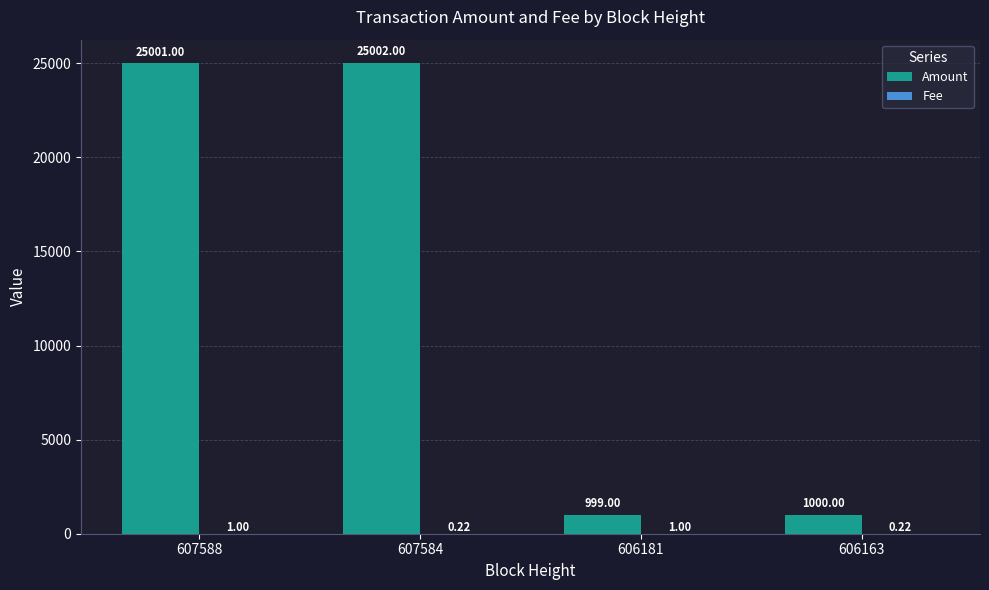

How many distinct data groups are displayed?

2